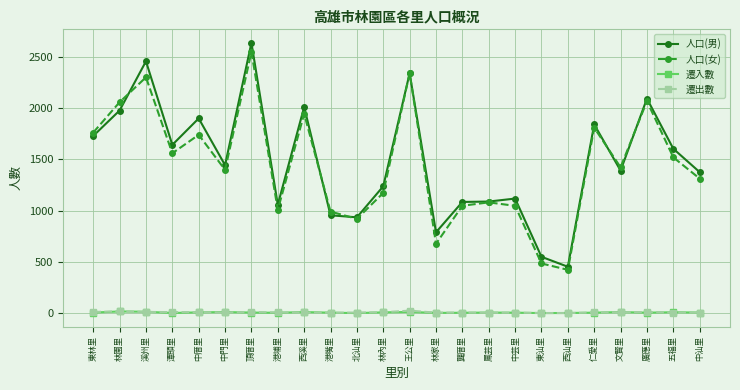

Does the chart have visible grid lines?

Yes